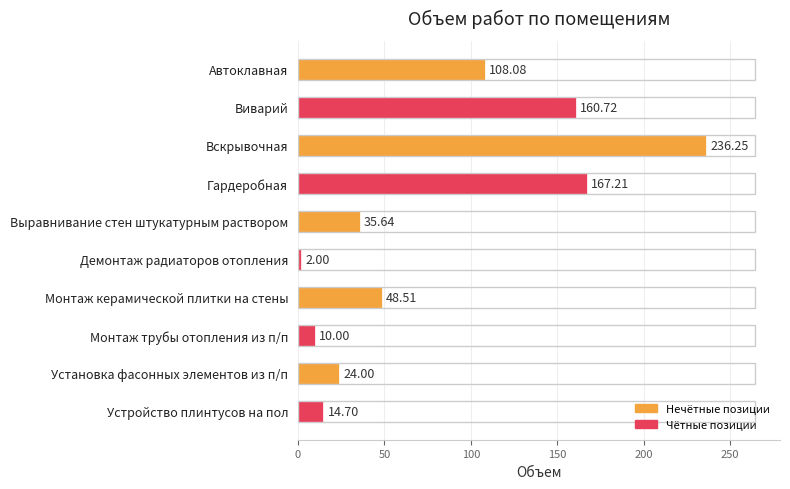

Approximately how many times larger is the value at Монтаж трубы отопления из п/п compared to Выравнивание стен штукатурным раствором?

0.3